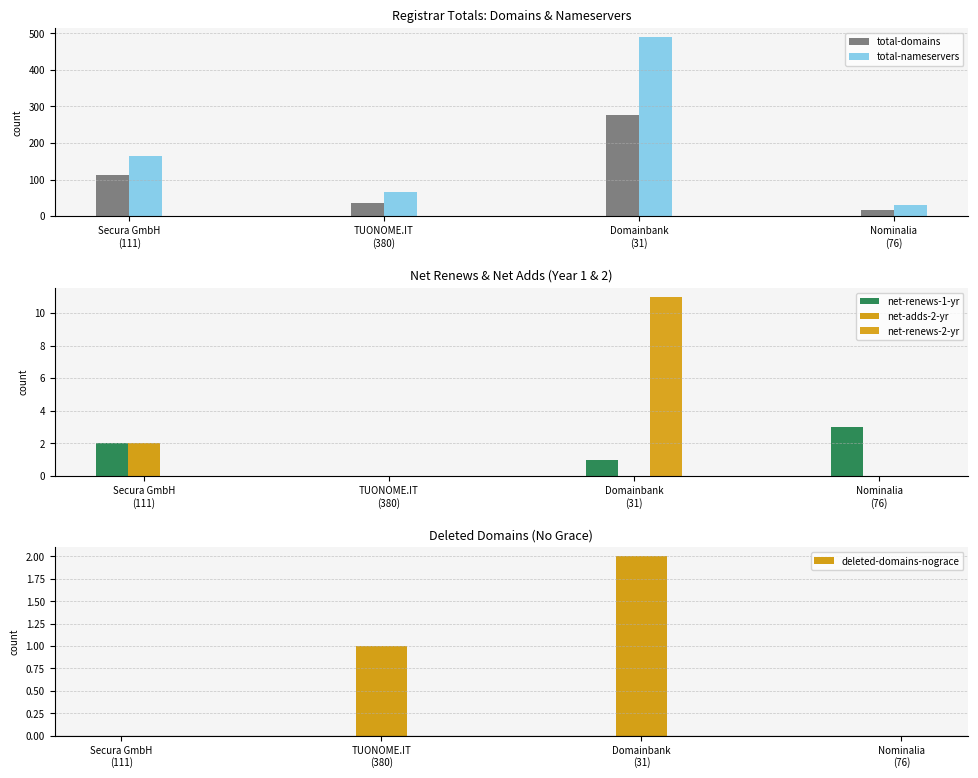

What is the difference between the maximum and minimum values in the deleted-domains-nograce series?

2